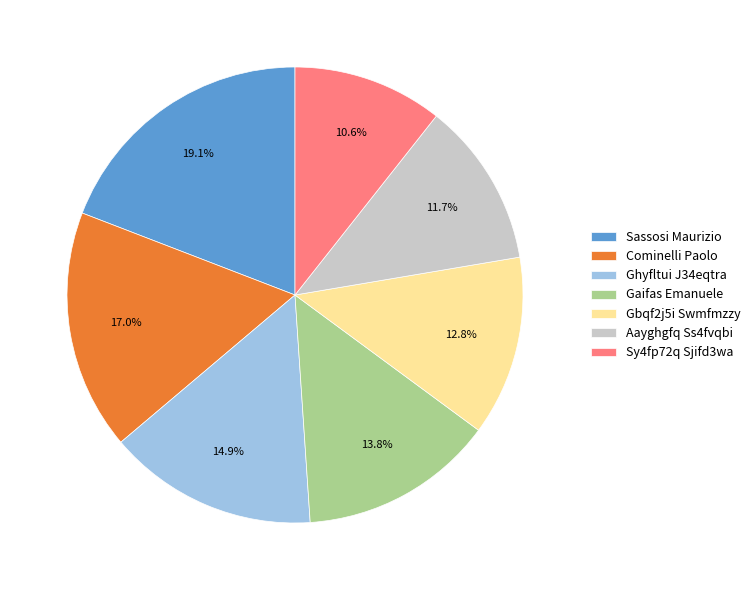

How many segments does this pie chart have?

7